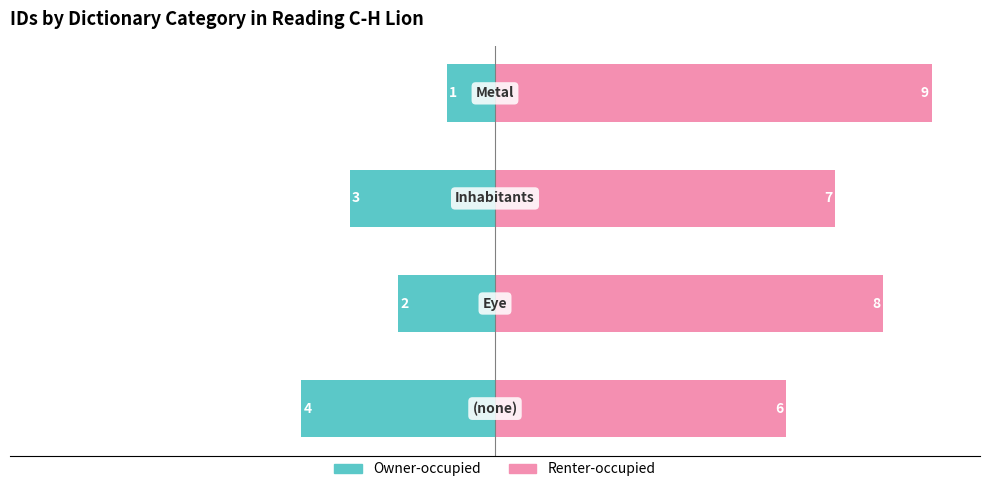

What are all the series names shown in the legend?

Owner-occupied, Renter-occupied